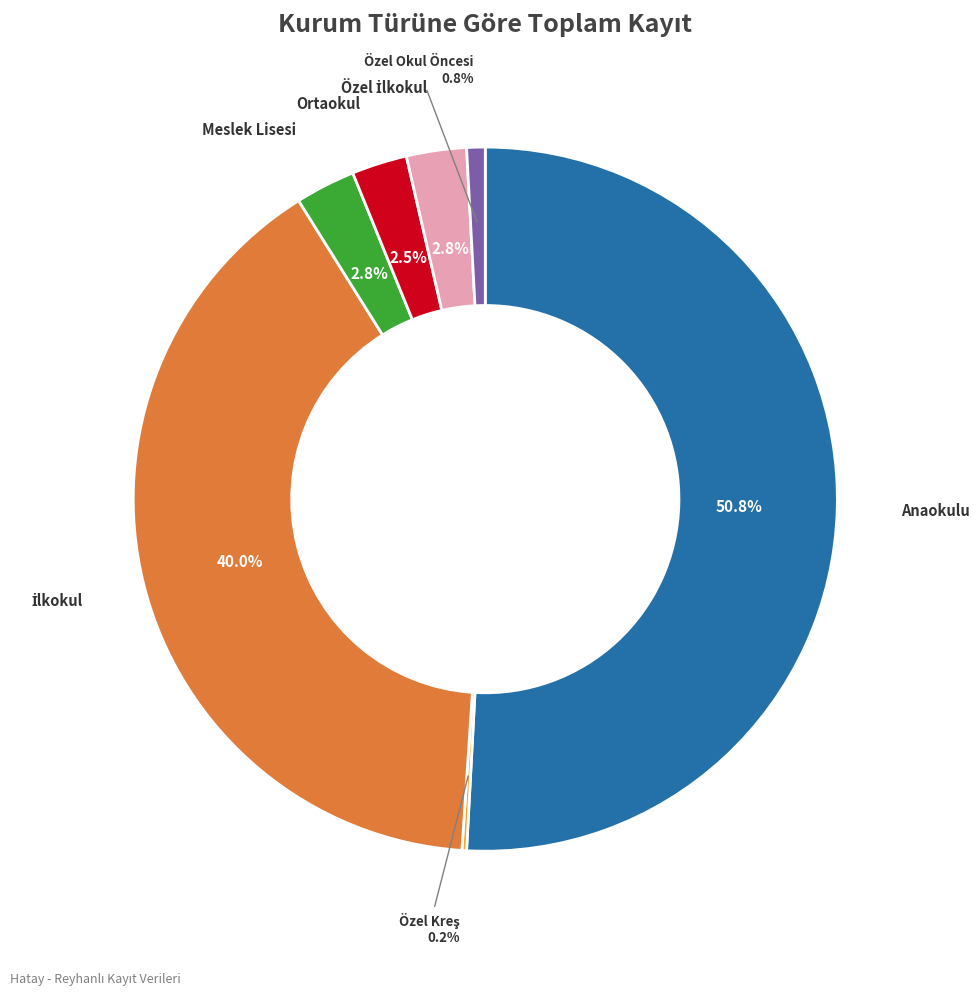

Is there a majority slice in this chart?

Yes